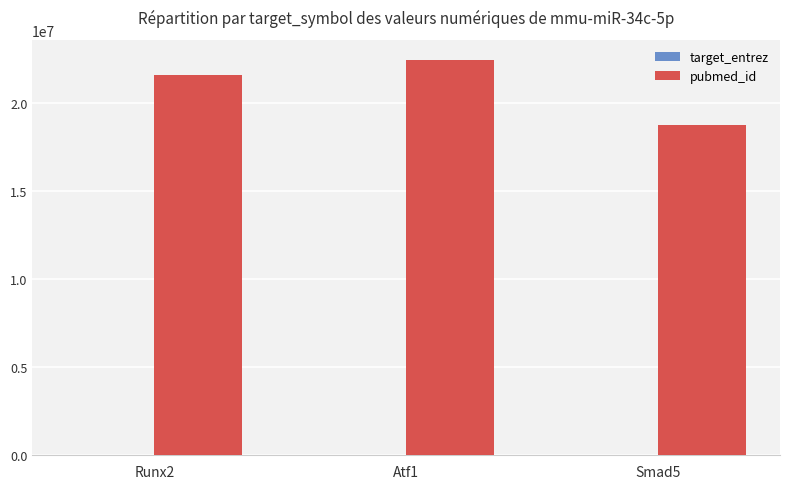

Between Runx2 and Smad5, which series saw the biggest shift?

pubmed_id